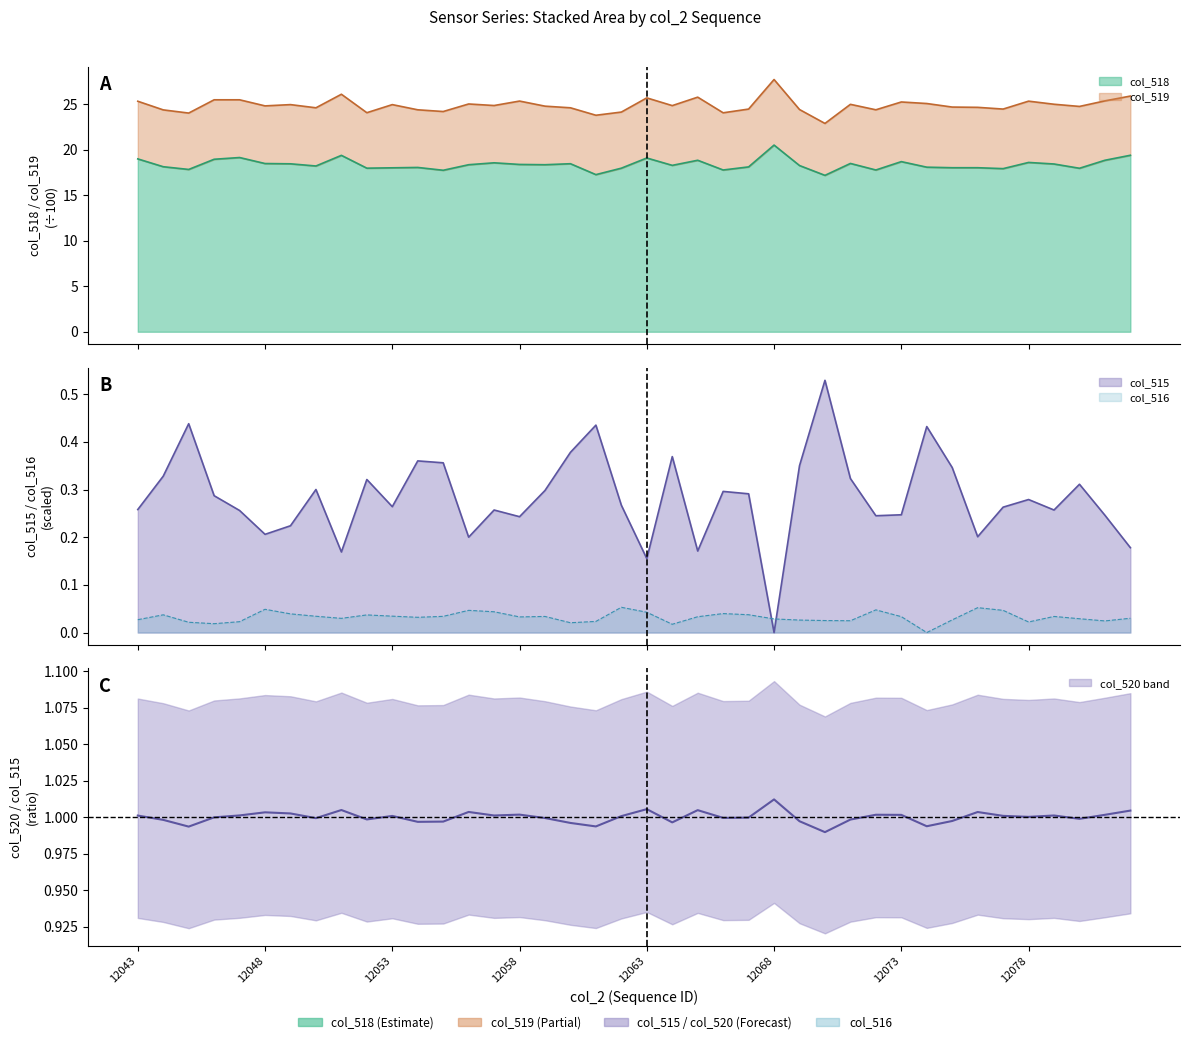

What is the approximate value of col_518 at 12076?

18.0